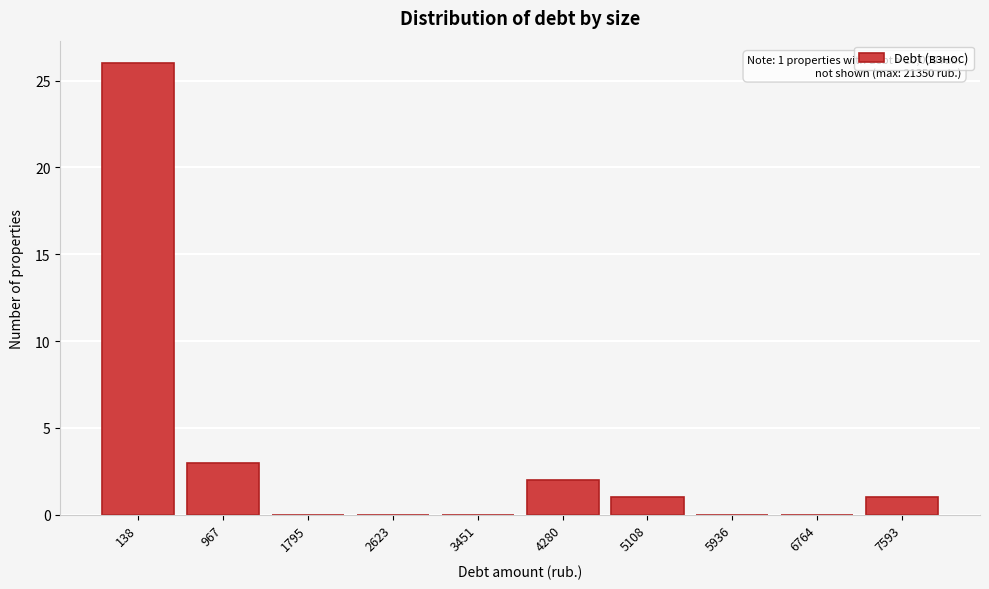

Reading left to right, list all the values displayed in this chart.

138=26	967=3	1795=0	2623=0	3451=0	4280=2	5108=1	5936=0	6764=0	7593=1